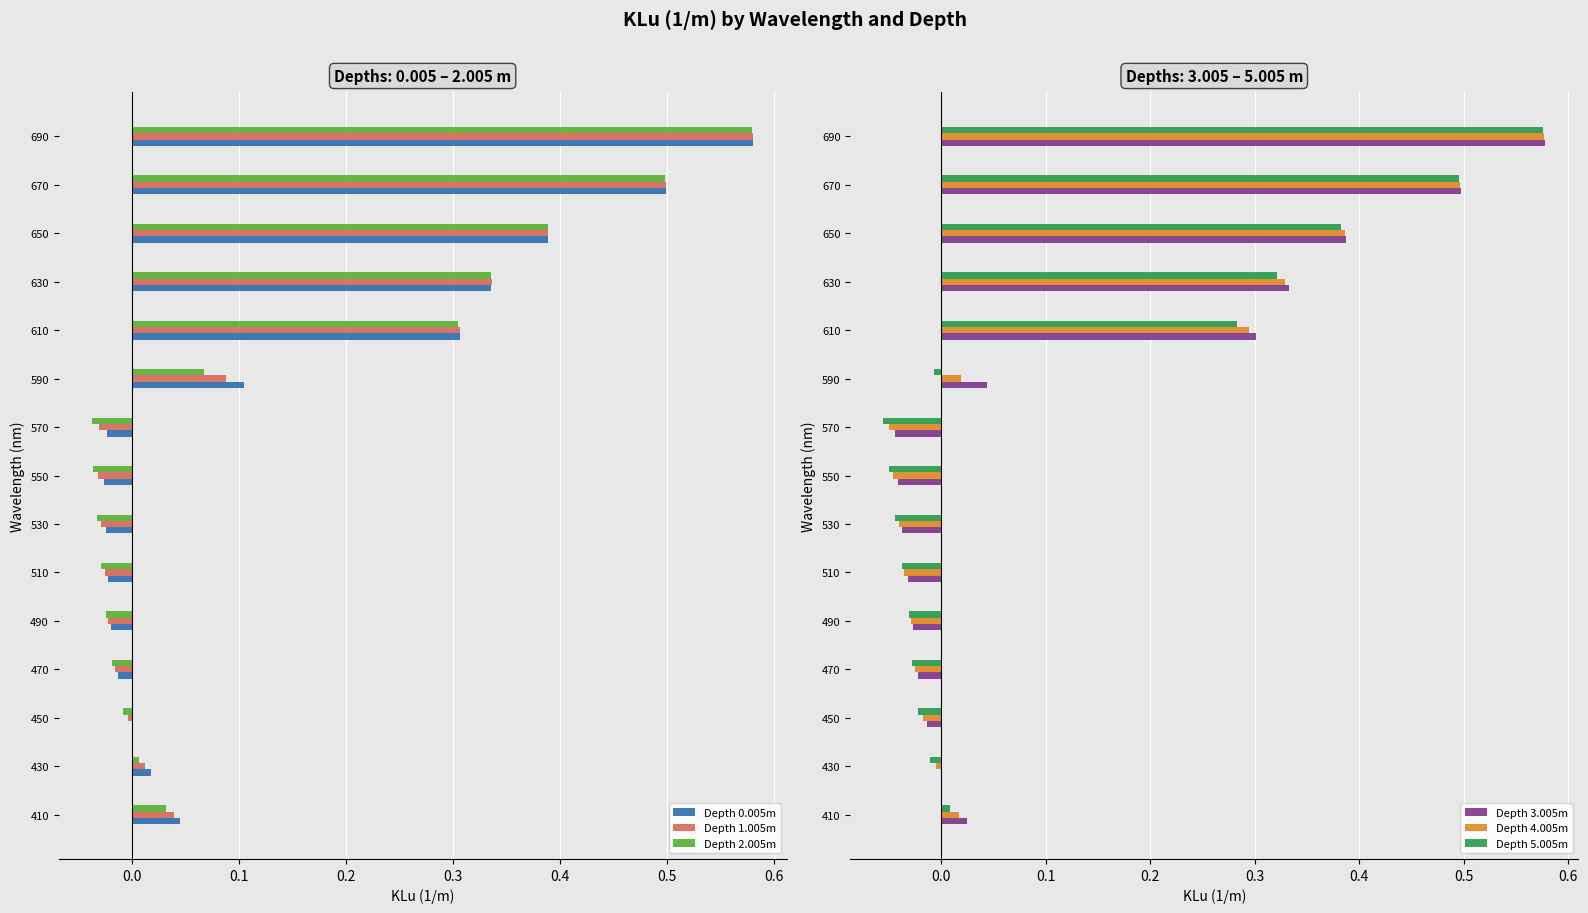

At which label does Depth 5.005m reach its peak?

690